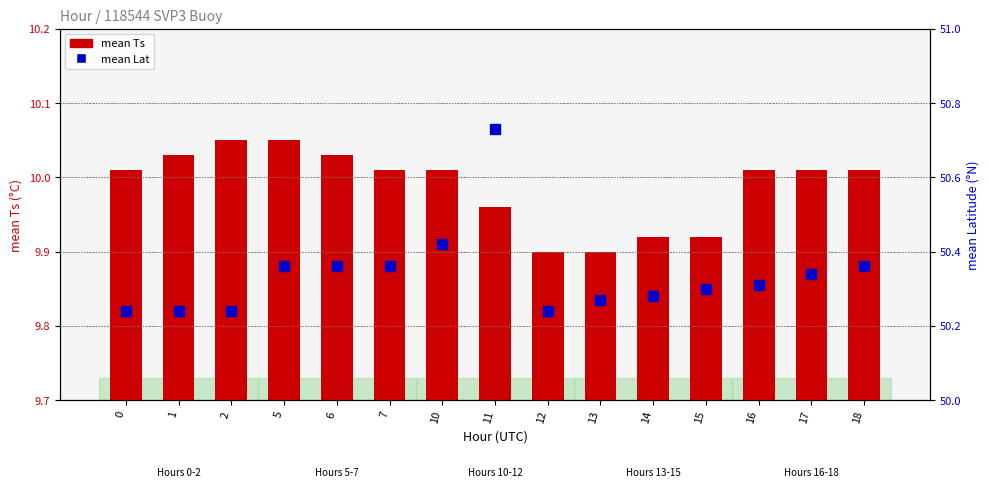

Rank the series by their average value, from lowest to highest.

mean Ts, mean Lat